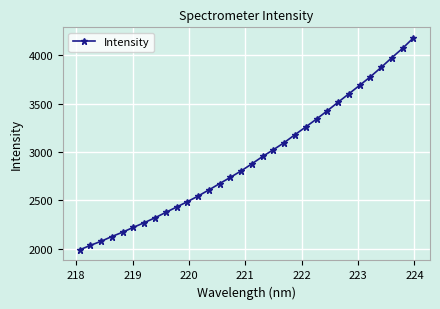

How many data points does each series have?

32